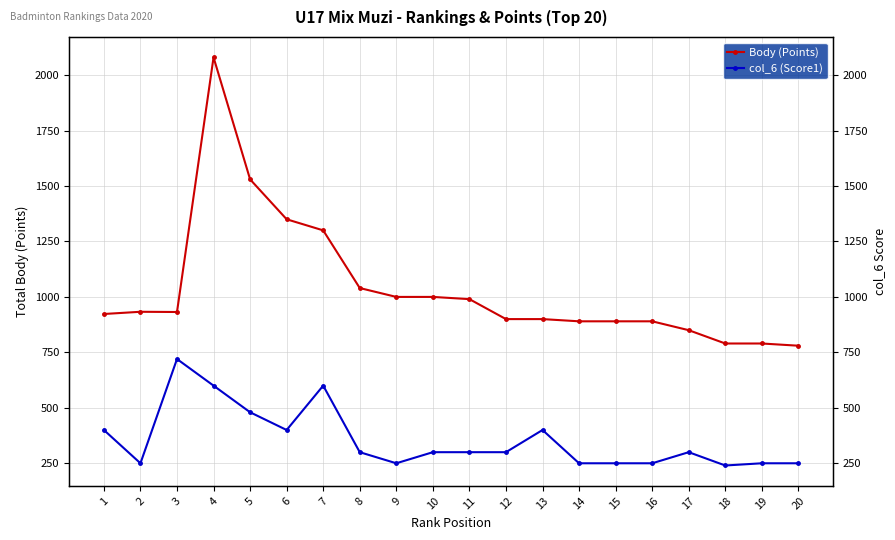

Reading right to left, extract all data points from this chart.

Body (Points): 20=780	19=790	18=790	17=850	16=890	15=890	14=890	13=900	12=900	11=990	10=1000	9=1000	8=1040	7=1300	6=1350	5=1530	4=2080	3=932	2=933	1=923
col_6 (Score1): 20=250	19=250	18=240	17=300	16=250	15=250	14=250	13=400	12=300	11=300	10=300	9=250	8=300	7=600	6=400	5=480	4=600	3=720	2=250	1=400